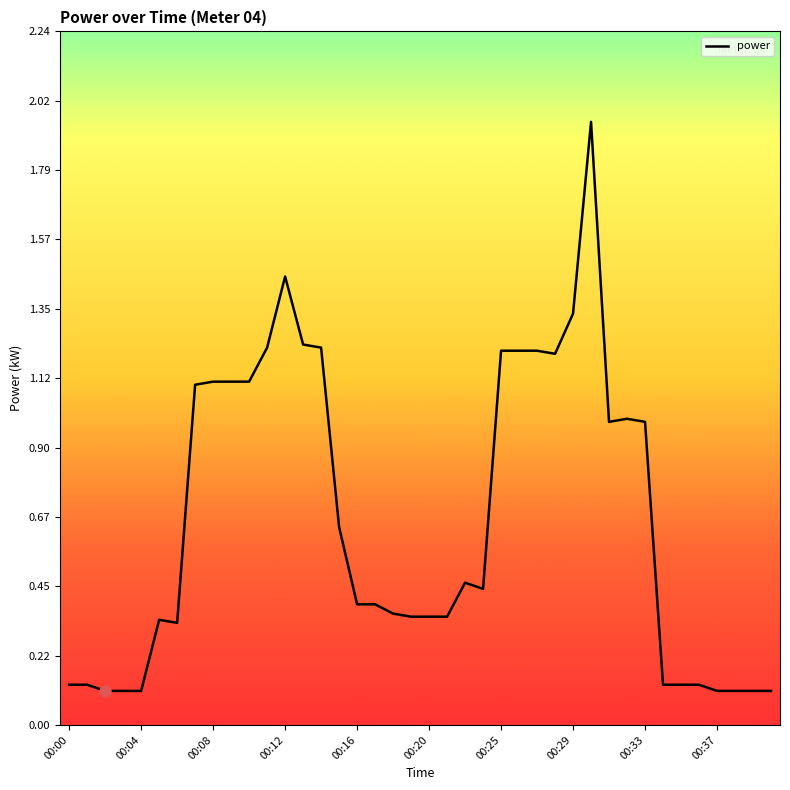

How many interior local valleys (lower than both neighbors) does the data have?

4